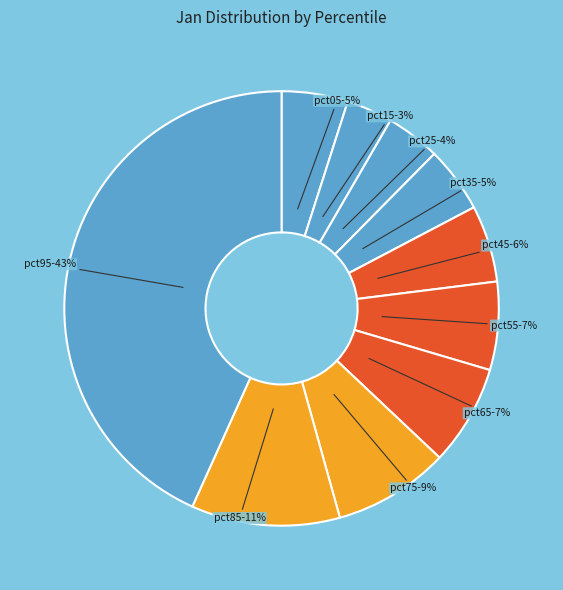

Which category has the smallest portion of the pie?

pct15